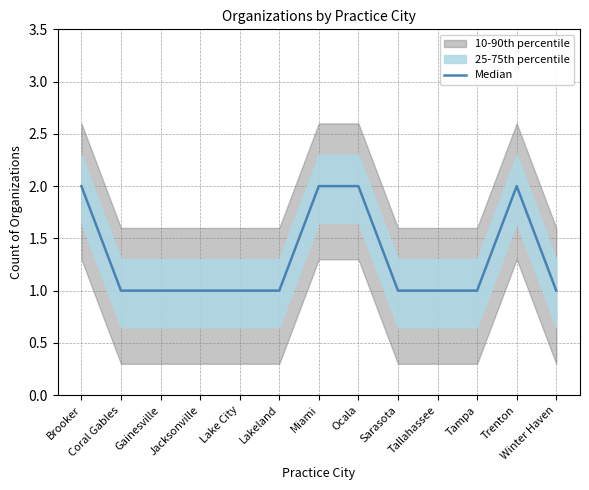

Reading left to right, transcribe all the data shown in this chart.

Brooker=2	Coral Gables=1	Gainesville=1	Jacksonville=1	Lake City=1	Lakeland=1	Miami=2	Ocala=2	Sarasota=1	Tallahassee=1	Tampa=1	Trenton=2	Winter Haven=1